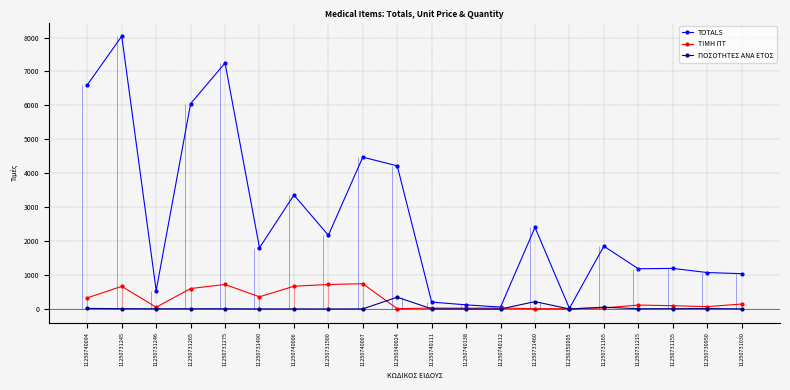

How many categories are shown in the chart?

20